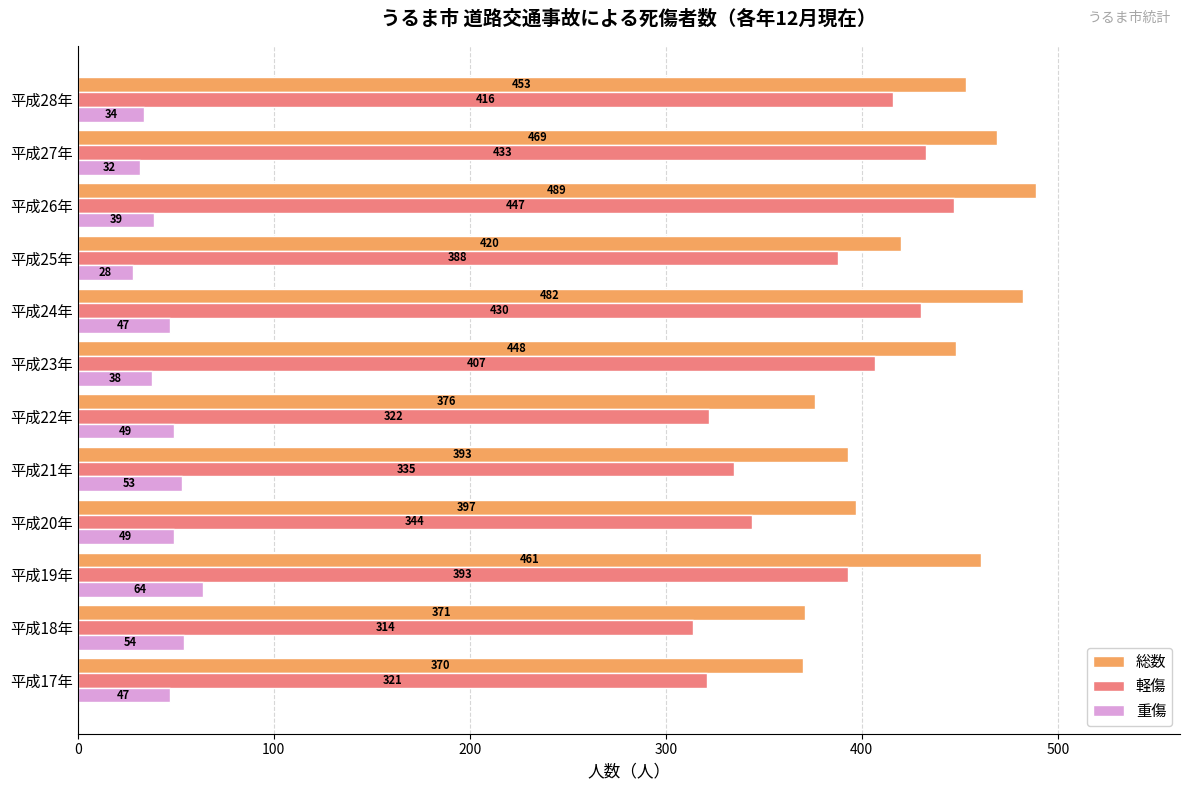

Which label corresponds to the smallest value in the chart?

平成25年